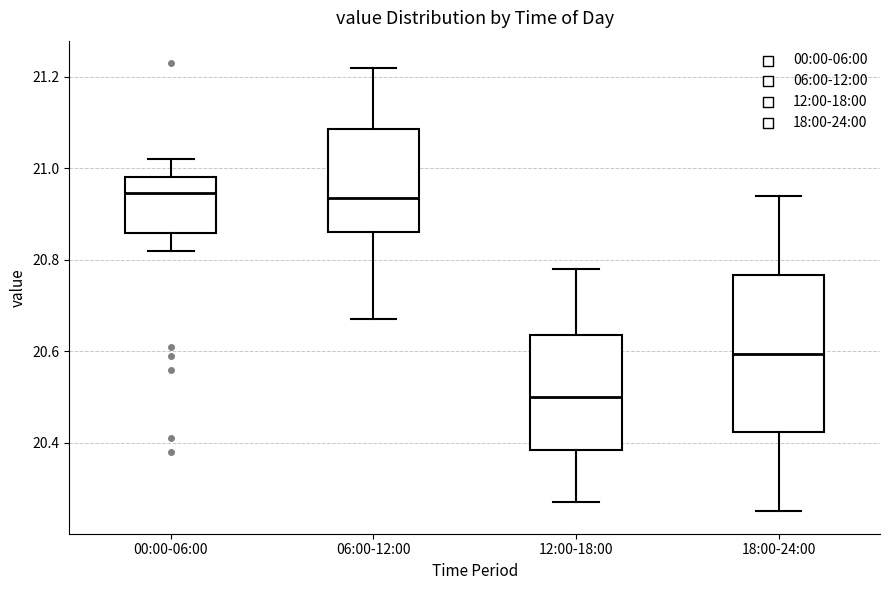

Reading left to right, transcribe this box plot: for each box, give where its median line is, the range the box spans, and where its two whiskers end, as read against the y-axis. The values are not printed on the chart, so give them approximately, as read against the axis.

00:00-06:00: median 20.94, box 20.86 to 20.98, whiskers 20.82 to 21.02
06:00-12:00: median 20.94, box 20.86 to 21.08, whiskers 20.68 to 21.22
12:00-18:00: median 20.50, box 20.38 to 20.64, whiskers 20.28 to 20.78
18:00-24:00: median 20.60, box 20.42 to 20.76, whiskers 20.26 to 20.94